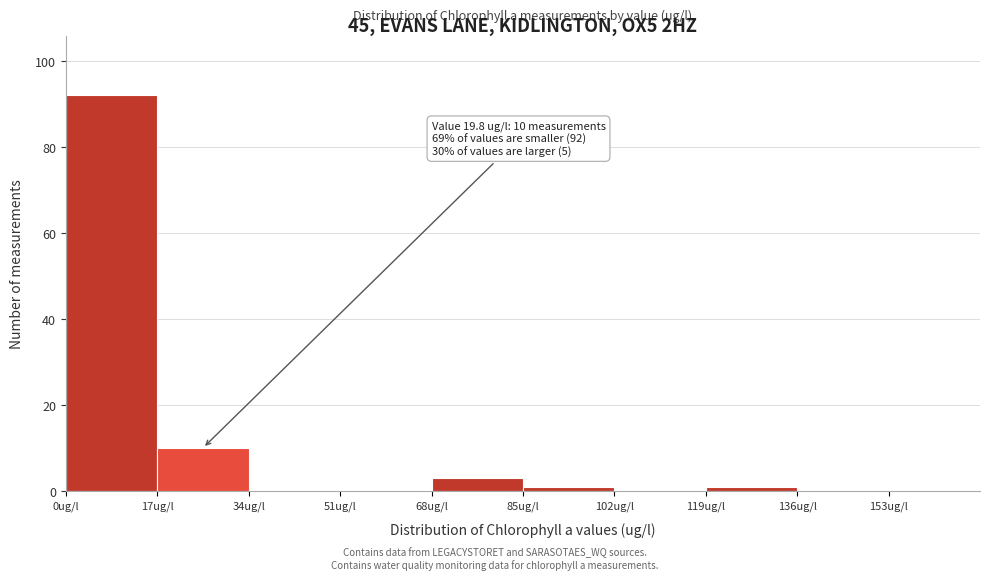

Which range on the x-axis has the tallest bar?

0 to 17